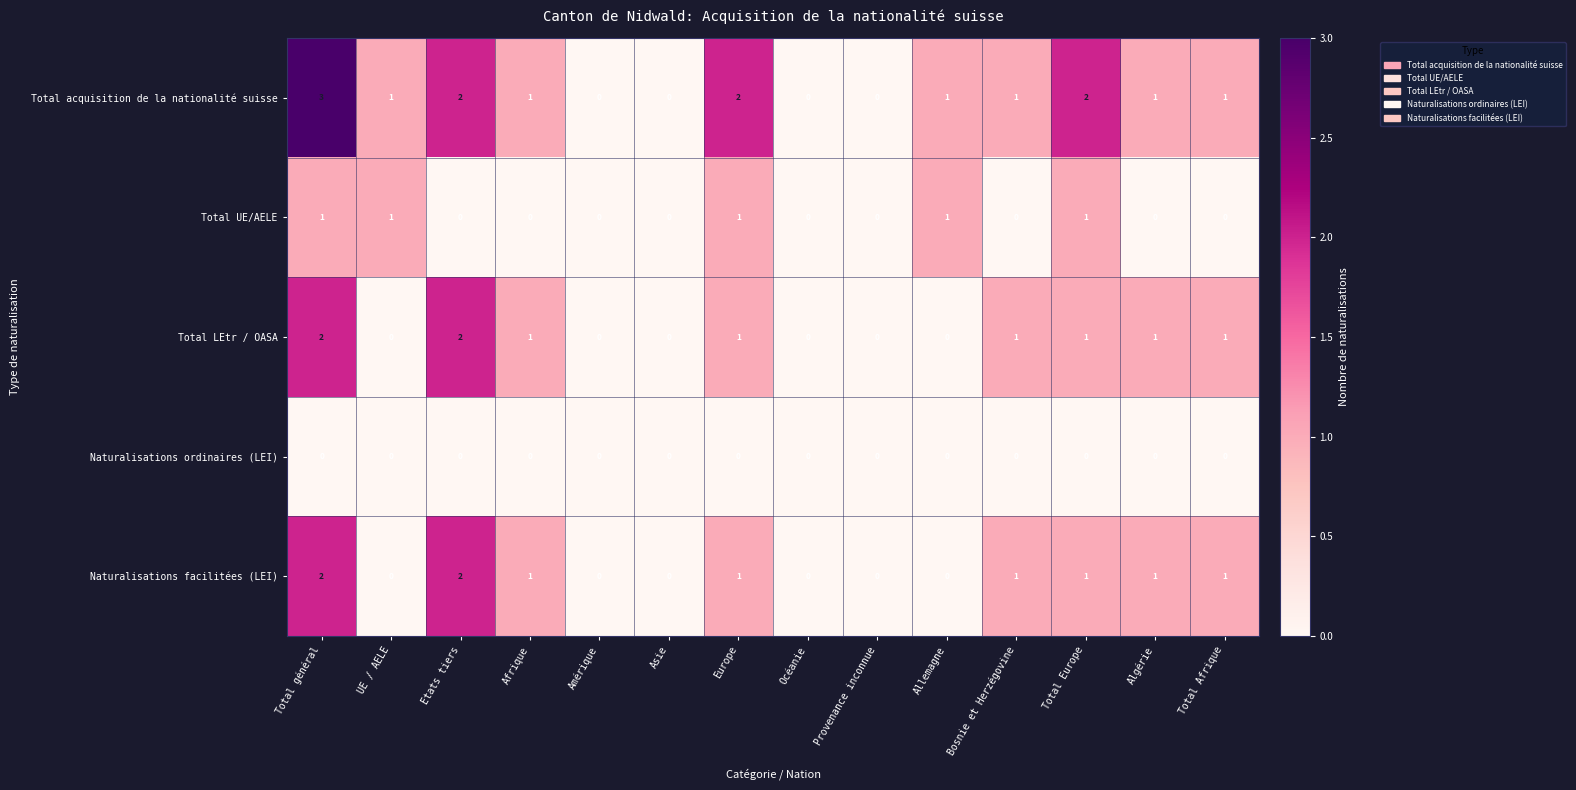

Between Europe and Provenance inconnue, which series saw the biggest shift?

Total acquisition de la nationalité suisse